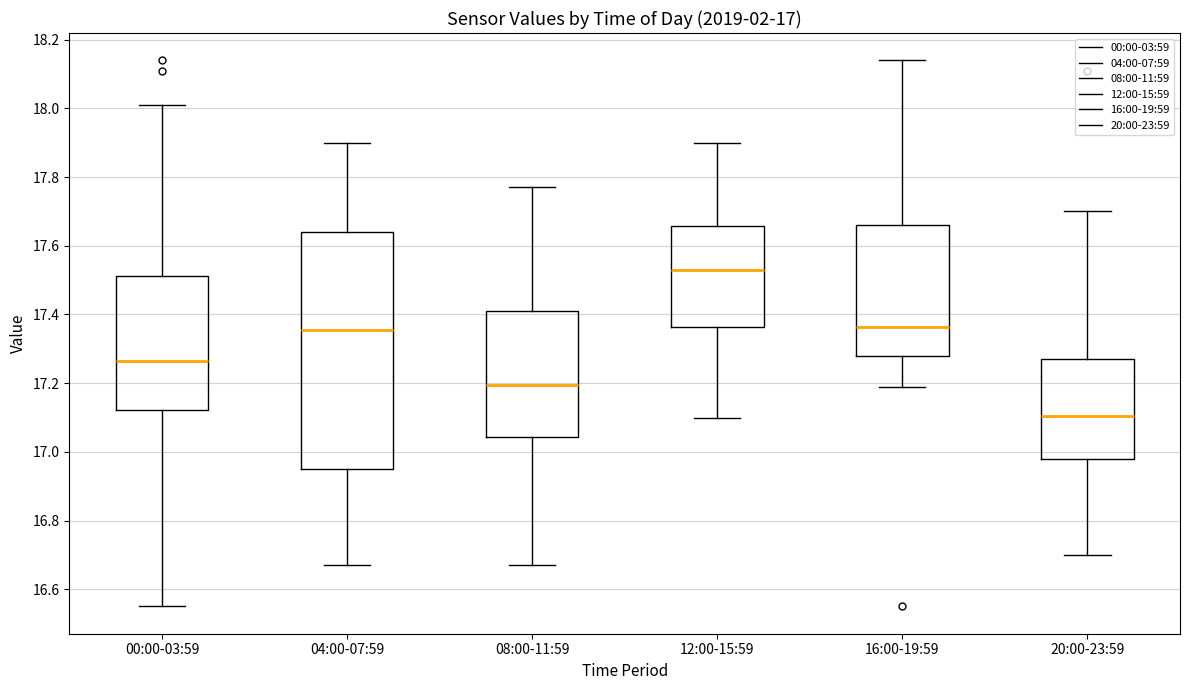

Comparing the boxes themselves (not the whiskers), which one is the tallest?

04:00-07:59